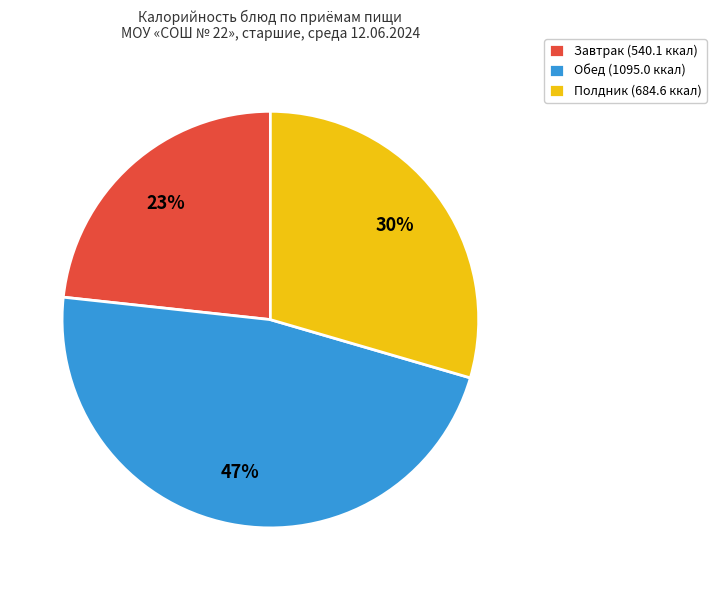

Combined, do Полдник (684.6 ккал) and Обед (1095.0 ккал) account for over 50%?

Yes